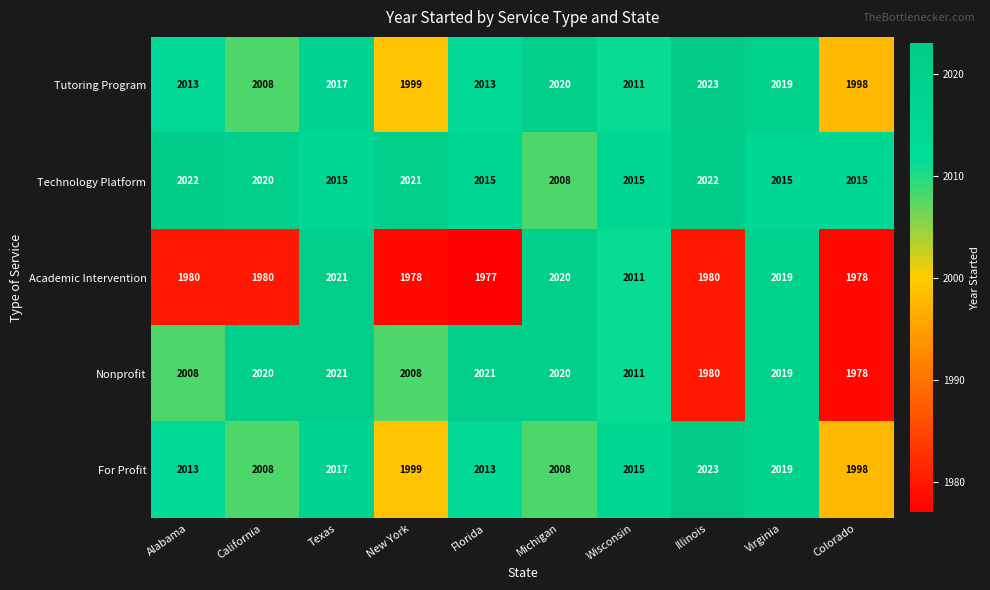

The value of Technology Platform at Michigan is 964. True or false?

False